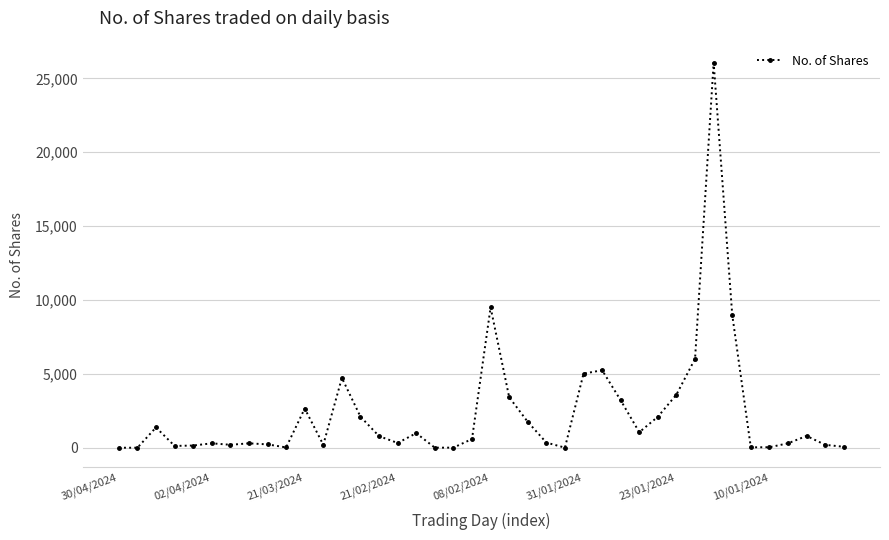

What is the maximum value shown in the chart?

26061